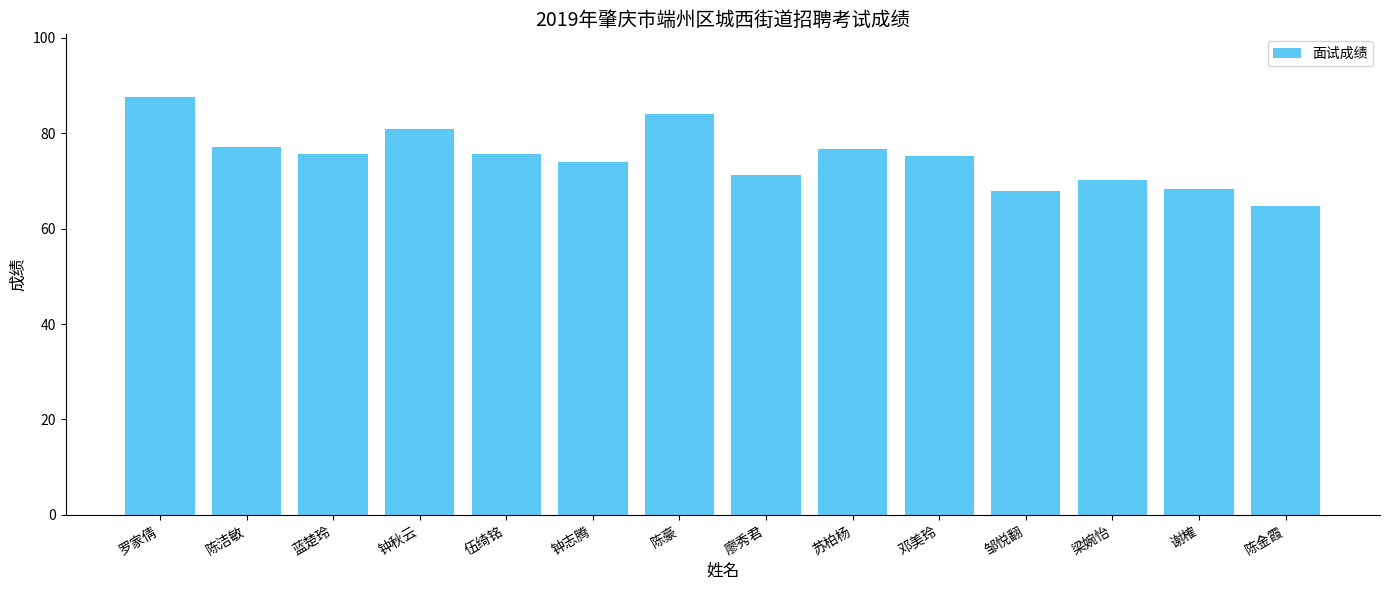

What is the change in value from 钟秋云 to 谢榷?

-12.6